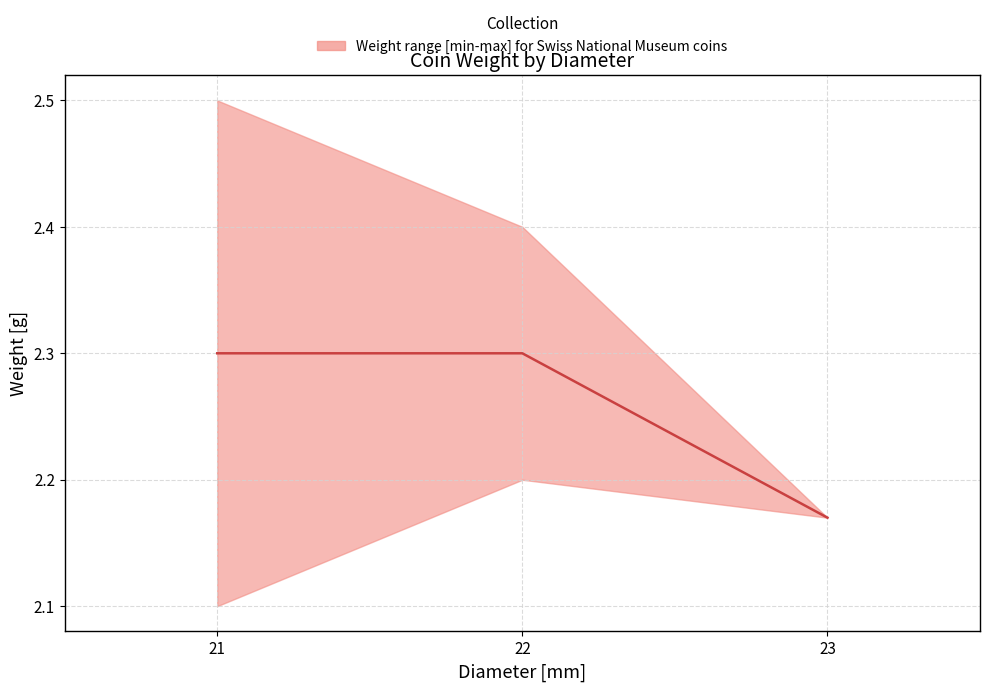

What is the average value?

2.3